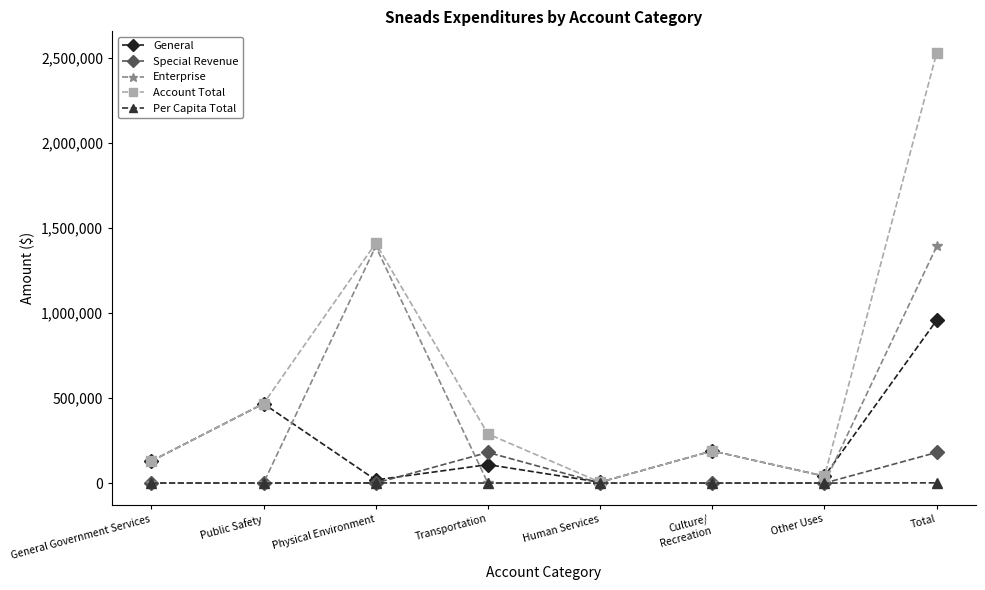

The Account Total series shows 441168.6 at Transportation. True or false?

False